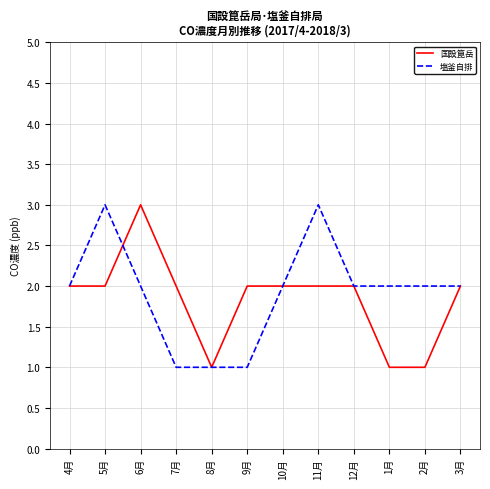

Rank the series at 11月 from highest to lowest value.

塩釜自排, 国設箟岳